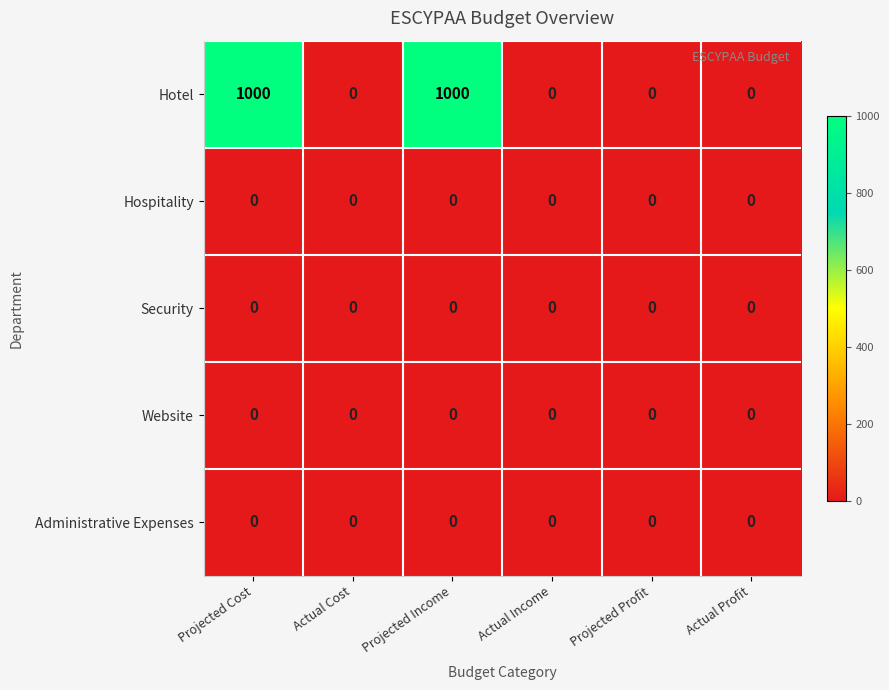

Which series has the largest total across all categories?

Hotel